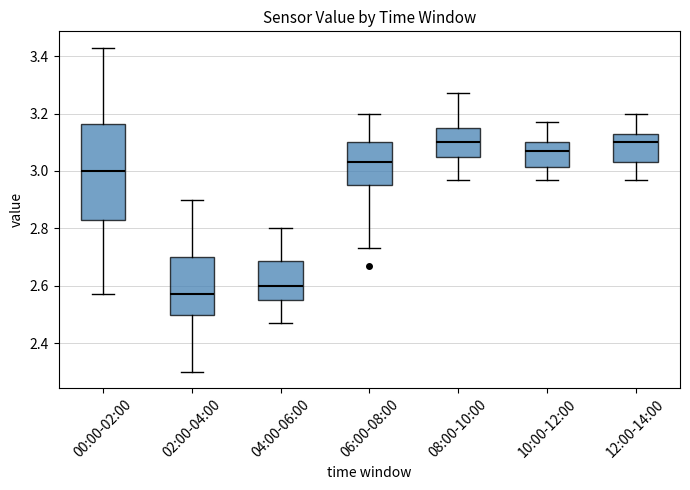

Reading left to right, read every box against the y-axis: the position of its median line, the range the box covers, and the ends of its whiskers. The values are not printed on the chart, so give them approximately, as read against the axis.

00:00-02:00: median 3.00, box 2.84 to 3.16, whiskers 2.58 to 3.44
02:00-04:00: median 2.58, box 2.50 to 2.70, whiskers 2.30 to 2.90
04:00-06:00: median 2.60, box 2.56 to 2.68, whiskers 2.48 to 2.80
06:00-08:00: median 3.04, box 2.96 to 3.10, whiskers 2.74 to 3.20
08:00-10:00: median 3.10, box 3.06 to 3.16, whiskers 2.98 to 3.28
10:00-12:00: median 3.08, box 3.02 to 3.10, whiskers 2.98 to 3.18
12:00-14:00: median 3.10, box 3.04 to 3.14, whiskers 2.98 to 3.20